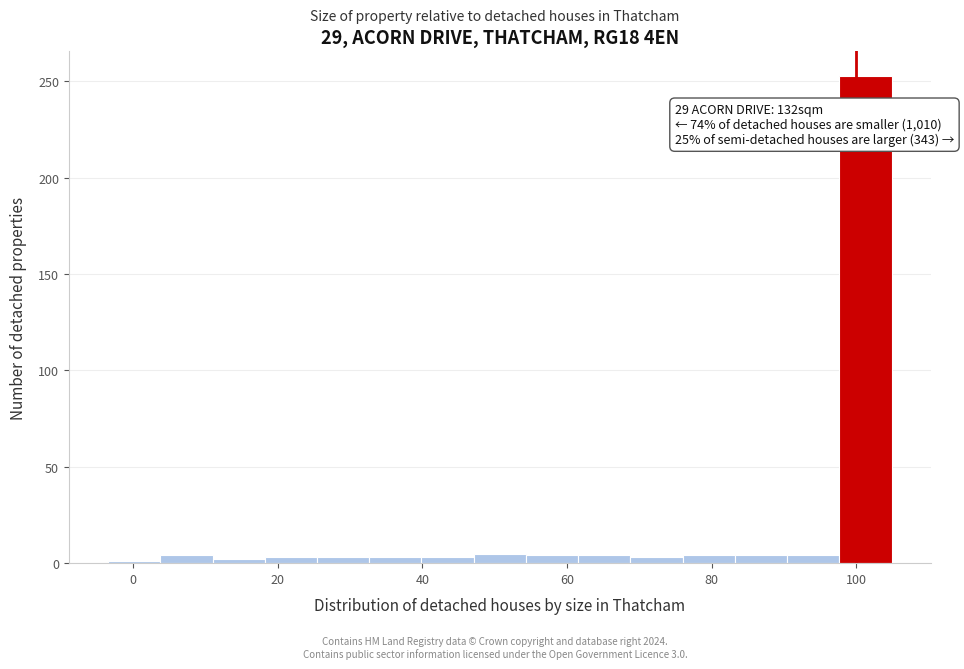

Read against the x-axis, roughly where is the centre of the tallest bar?

102